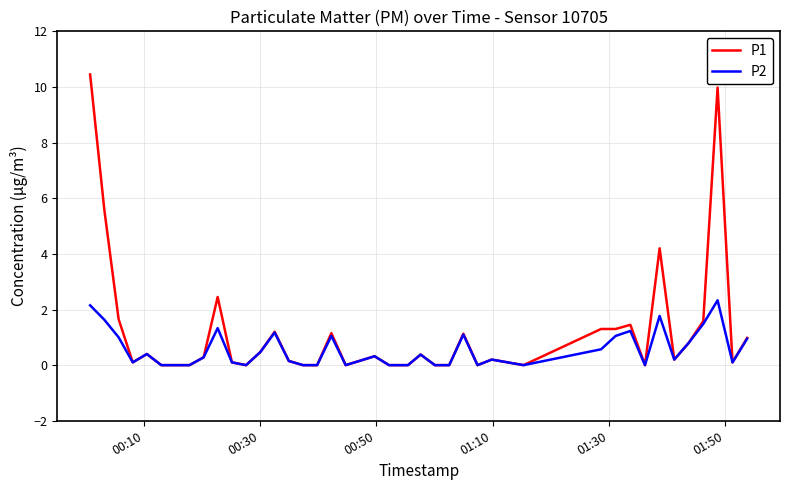

Rank the series by their average value, from lowest to highest.

P2, P1